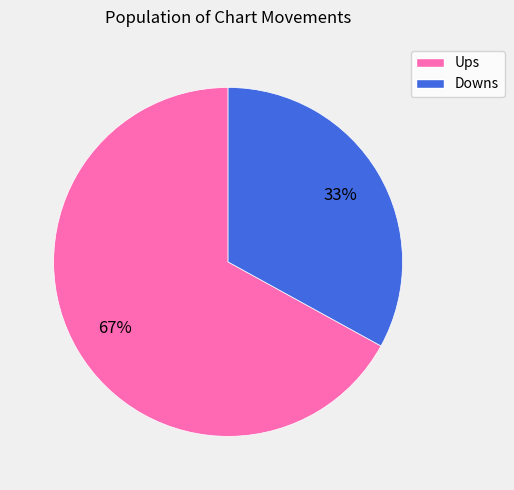

Which category has the smallest portion of the pie?

Downs